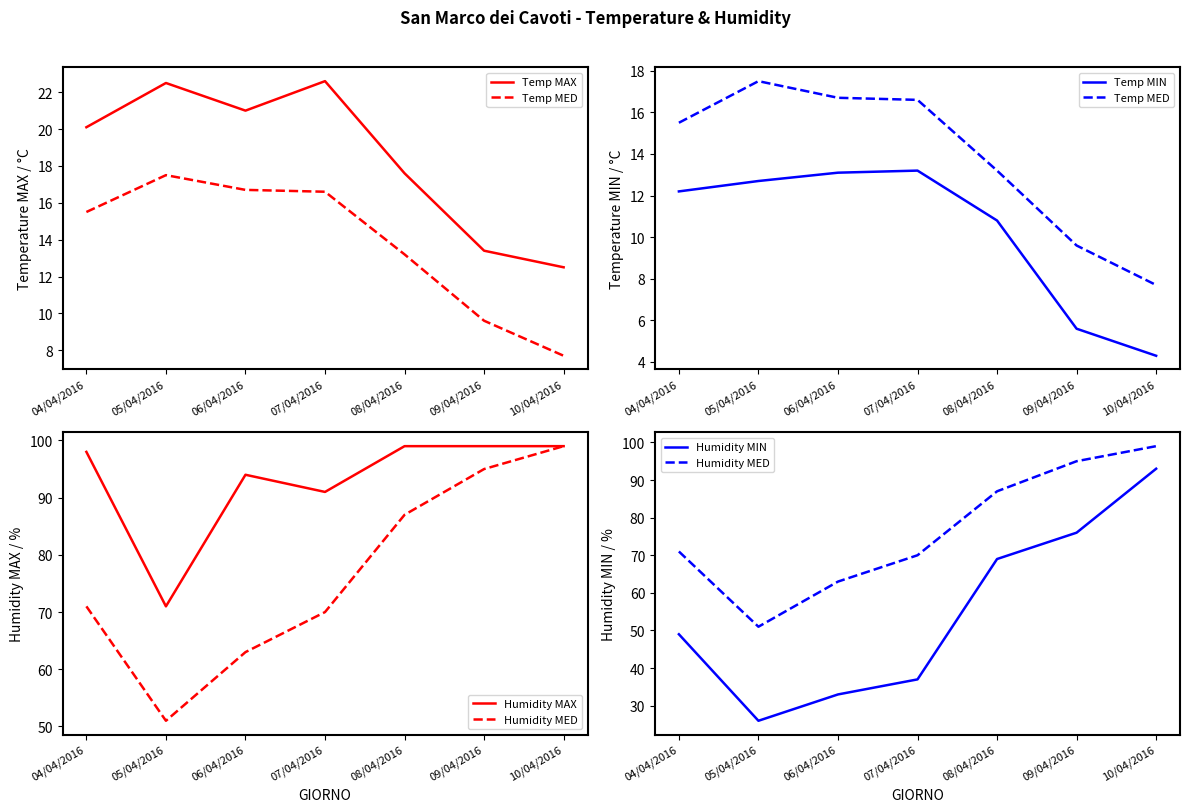

Where is Humidity MIN nearest to the value 59?

04/04/2016